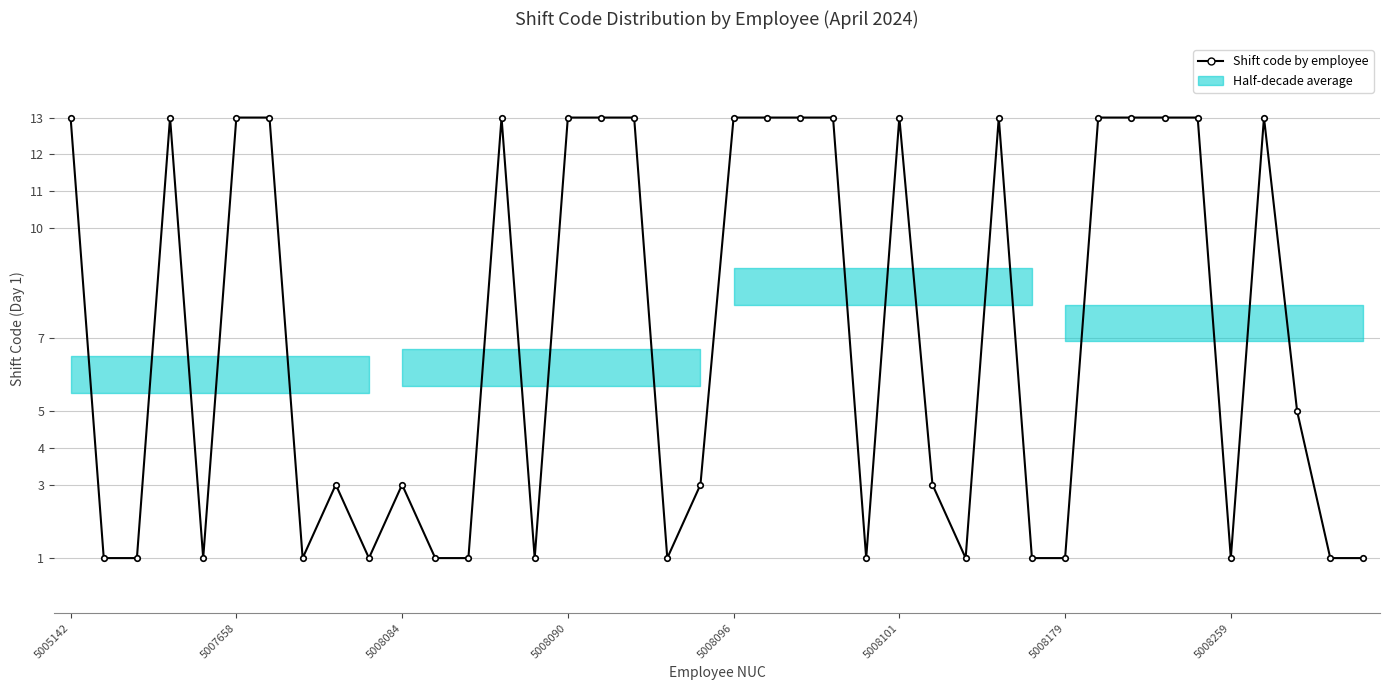

Reading right to left, what are all the values shown in this chart?

1	1	5	13	1	13	13	13	13	1	1	13	1	3	13	1	13	13	13	13	3	1	13	13	13	1	13	1	1	3	1	3	1	13	13	1	13	1	1	13